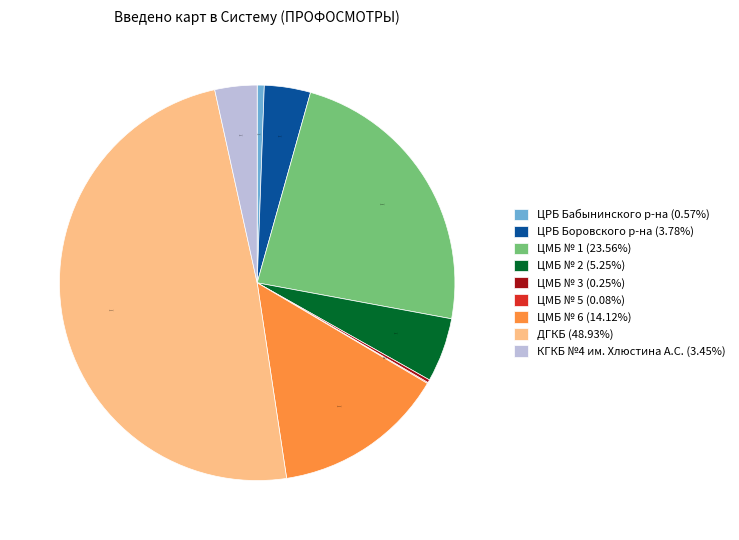

Is the sum of КГКБ №4 им. Хлюстина А.С. (3.45%) and ЦРБ Бабынинского р-на (0.57%) greater than half?

No